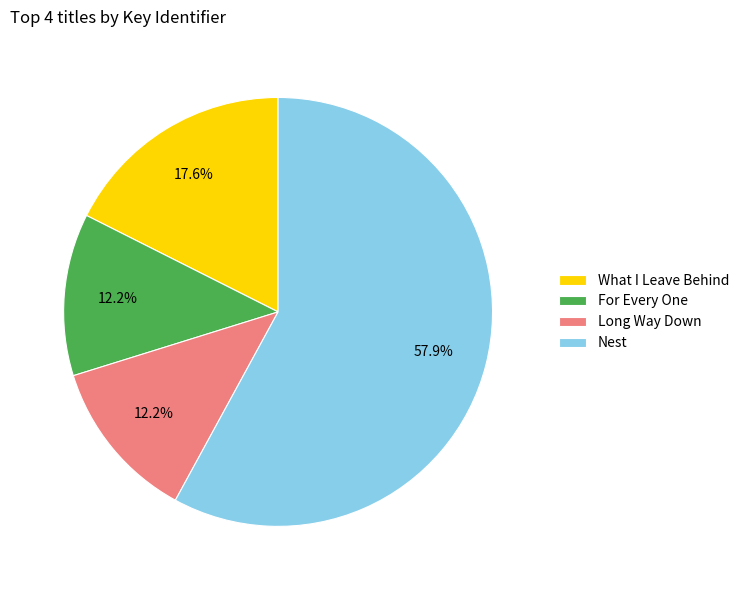

Does What I Leave Behind account for over 50% of the chart?

No